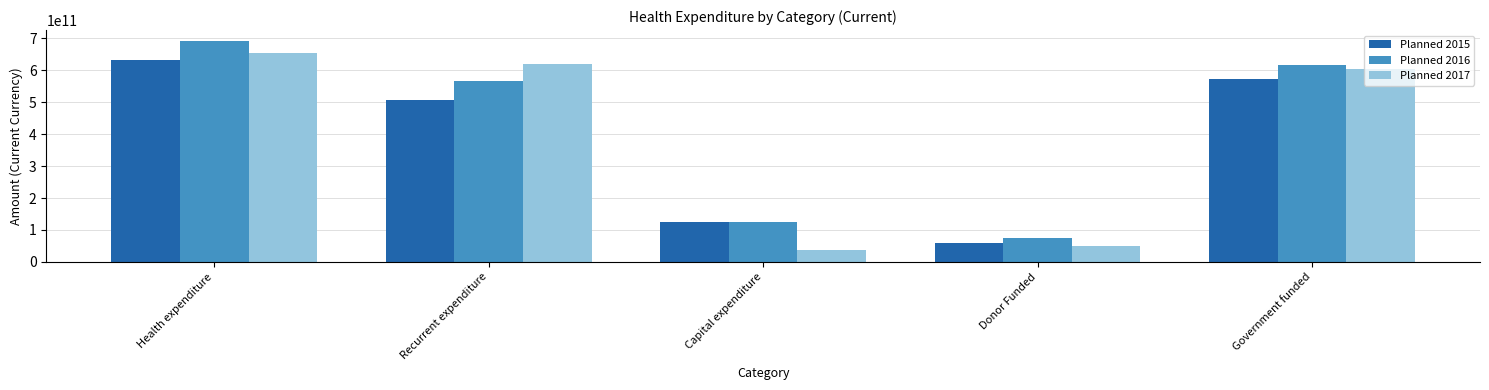

What is the difference between the second highest and minimum values in the Planned 2016 series?

539102500000